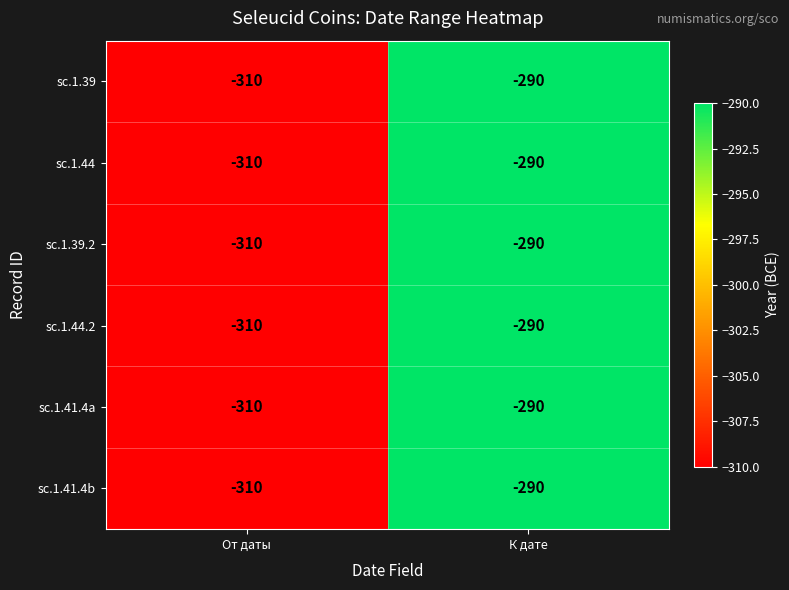

List the labels in order of sc.1.44 value, largest first.

К дате, От даты